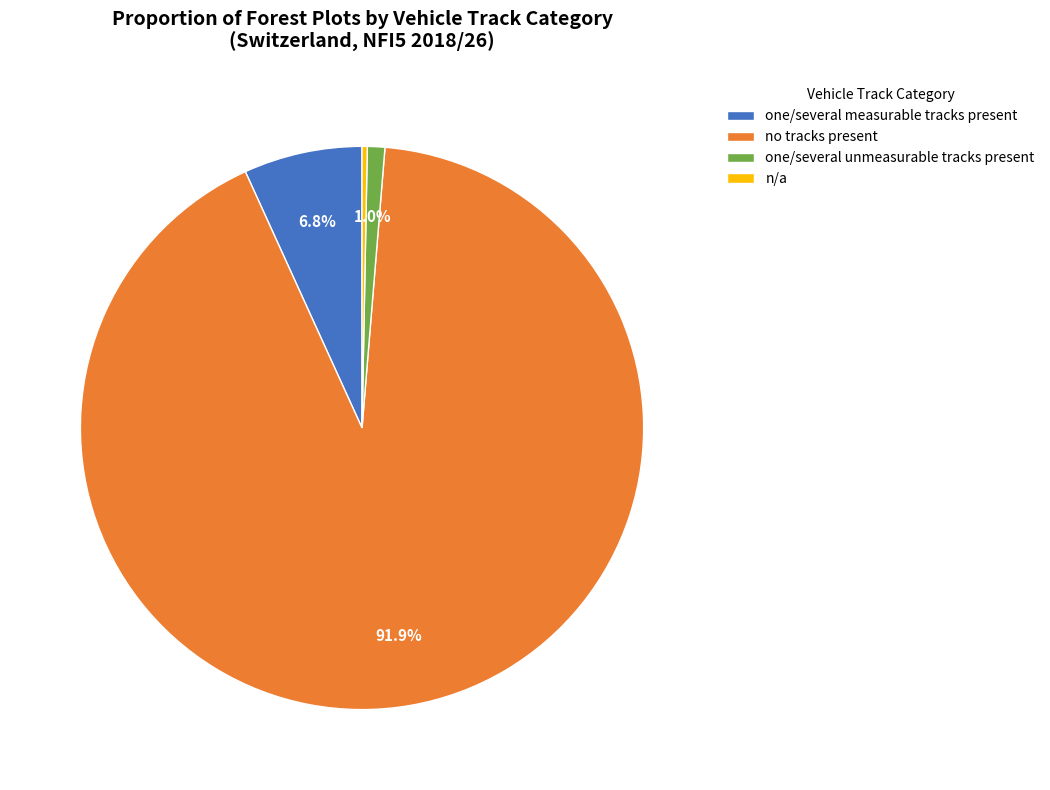

Is the sum of no tracks present and one/several measurable tracks present greater than half?

Yes